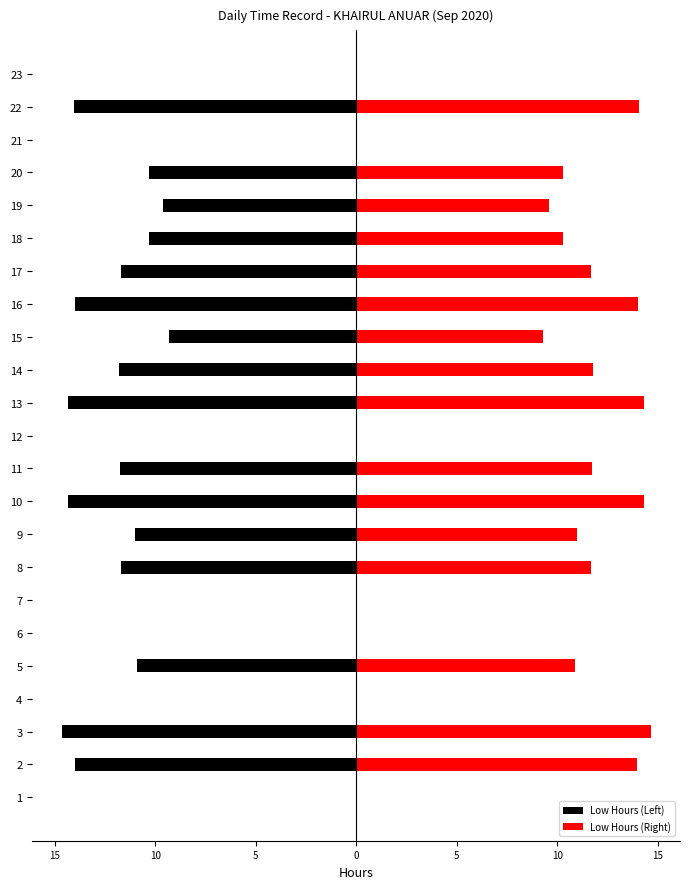

What is the sum of all Low Hours (Right) values?

193.7